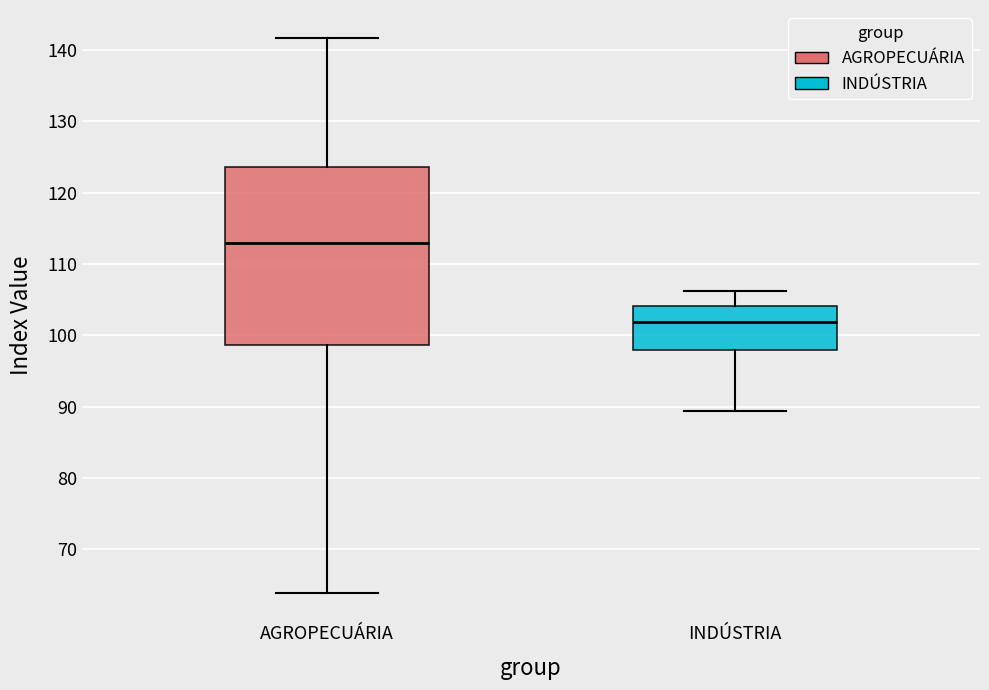

Which box has the lowest median line?

INDÚSTRIA